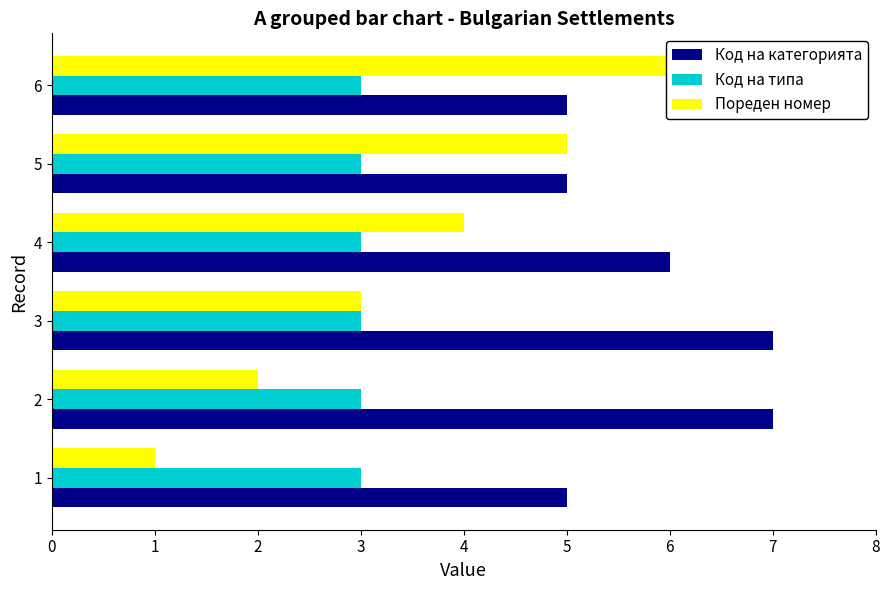

Which series has the largest total across all categories?

Код на категорията